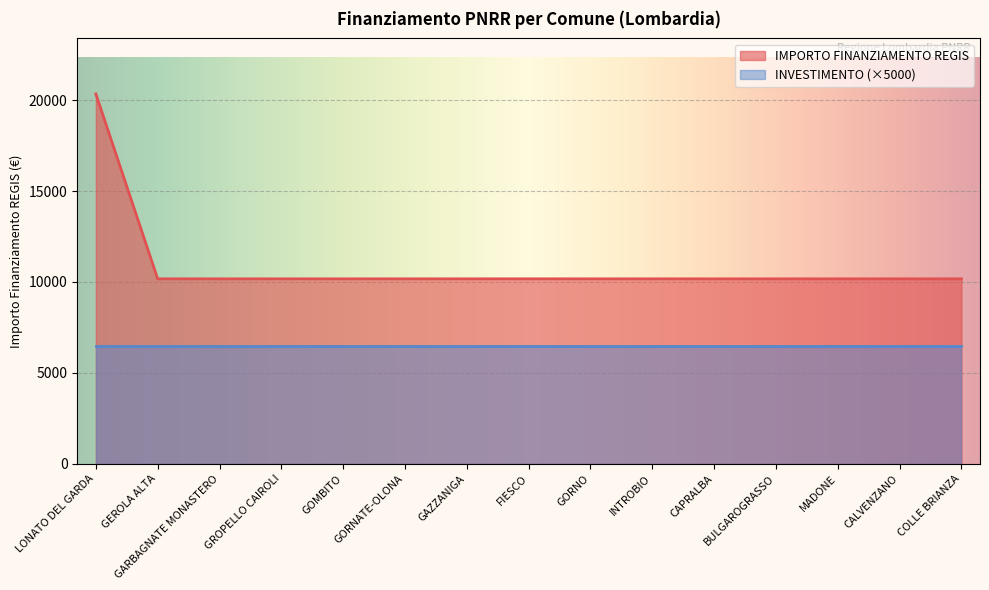

Does the chart display data point markers on the line(s)?

No